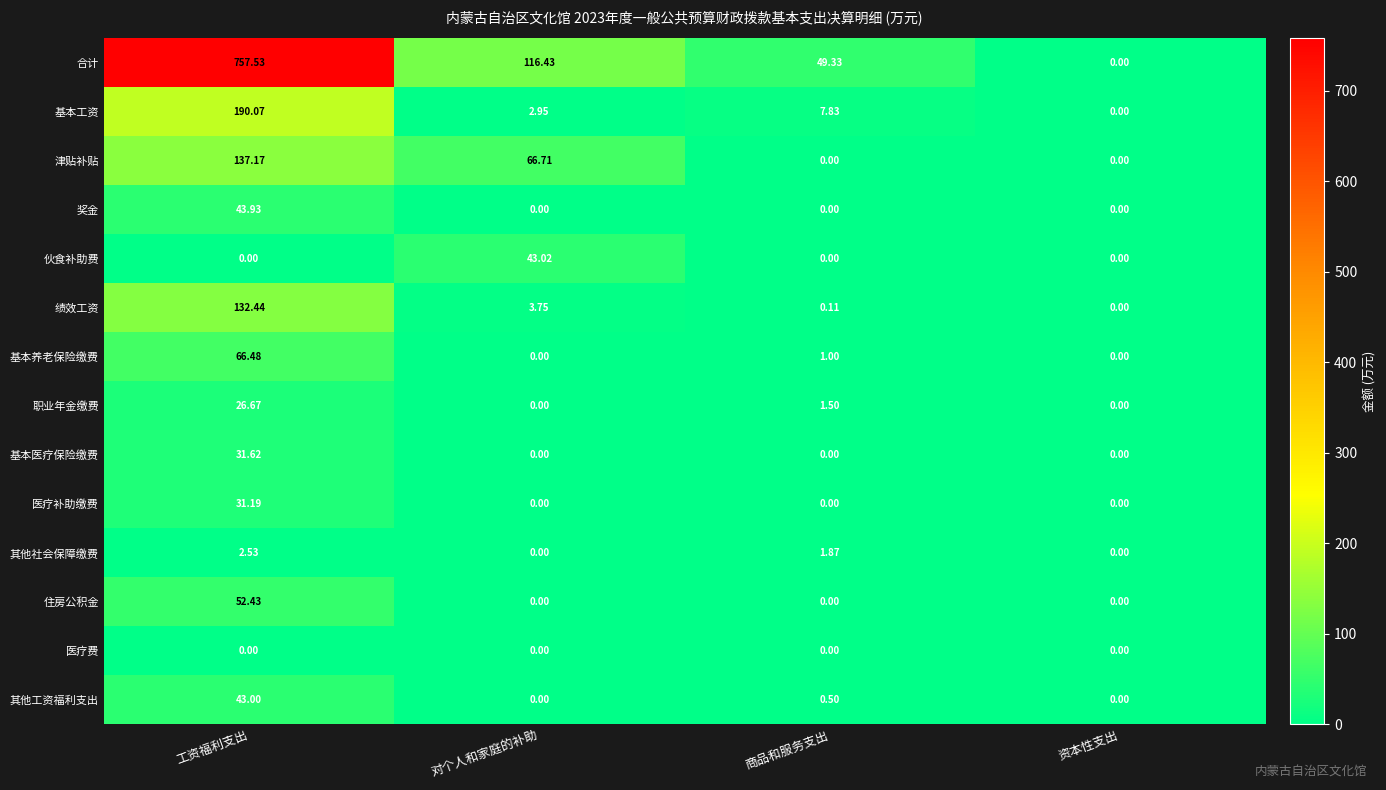

Where does the 基本工资 series first go above 7?

工资福利支出